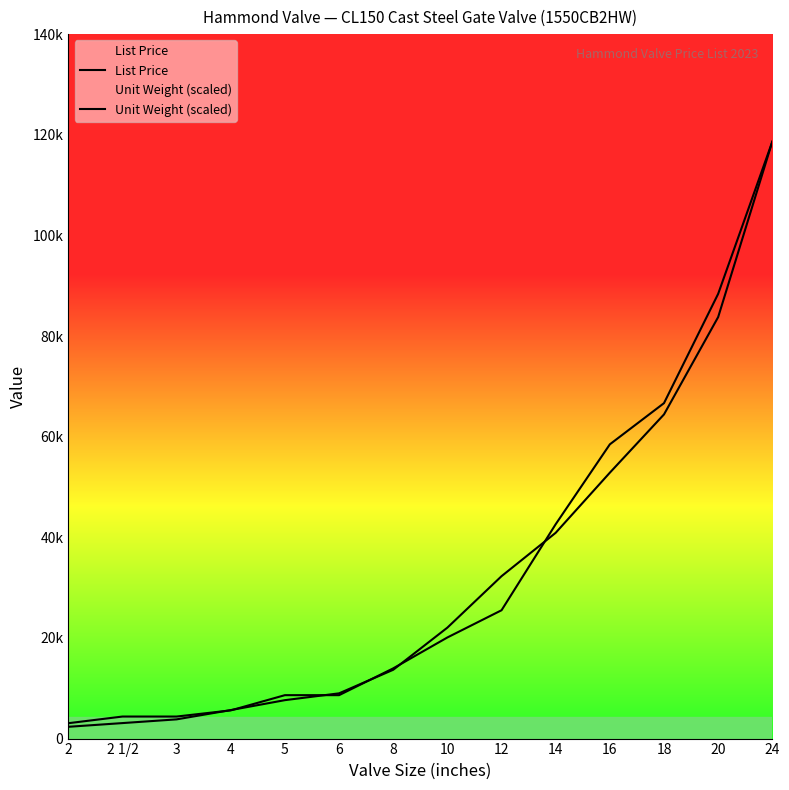

List the labels in order of Unit Weight (scaled) value, smallest first.

2, 2 1/2, 3, 4, 5, 6, 8, 10, 12, 14, 16, 18, 20, 24